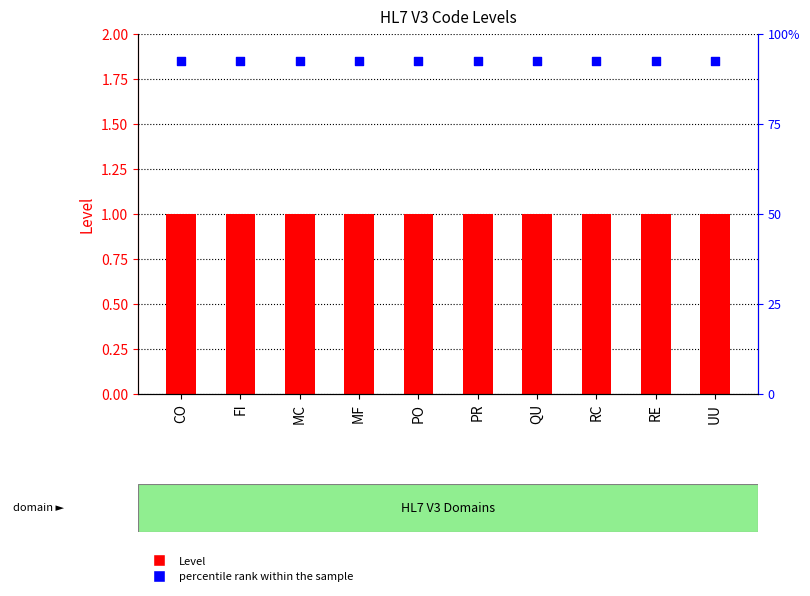

Which series reaches the minimum Y coordinate?

Level